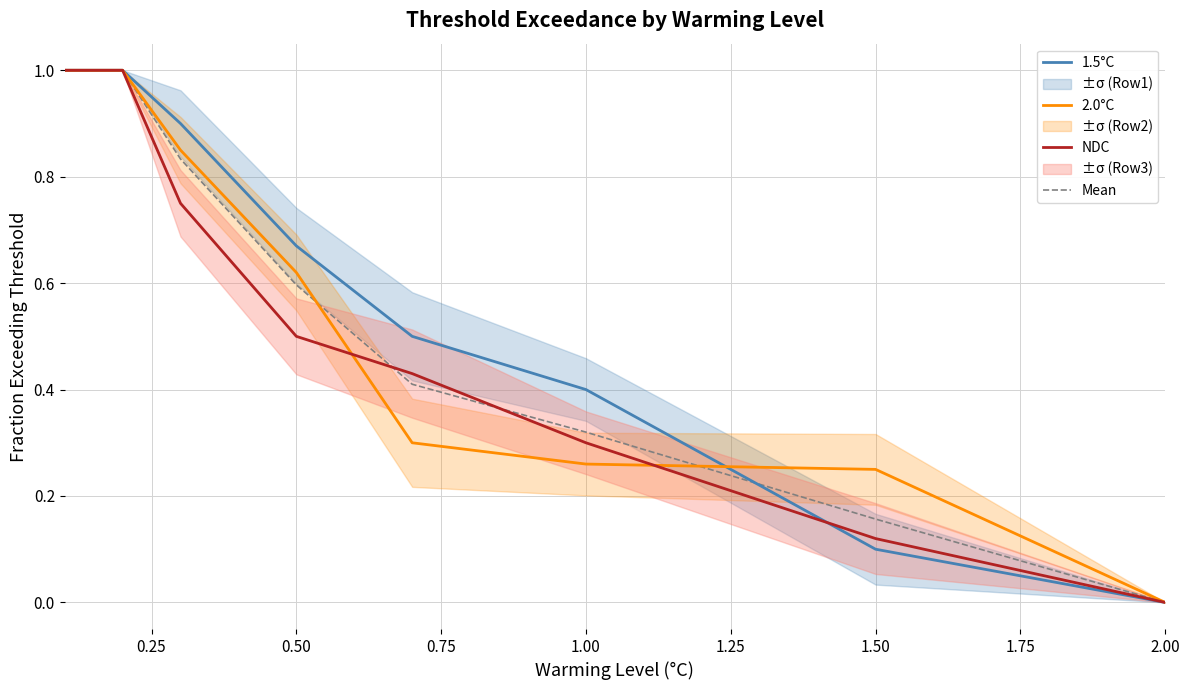

Is it true that 2.0°C equals 0.0 at 2.00?

True